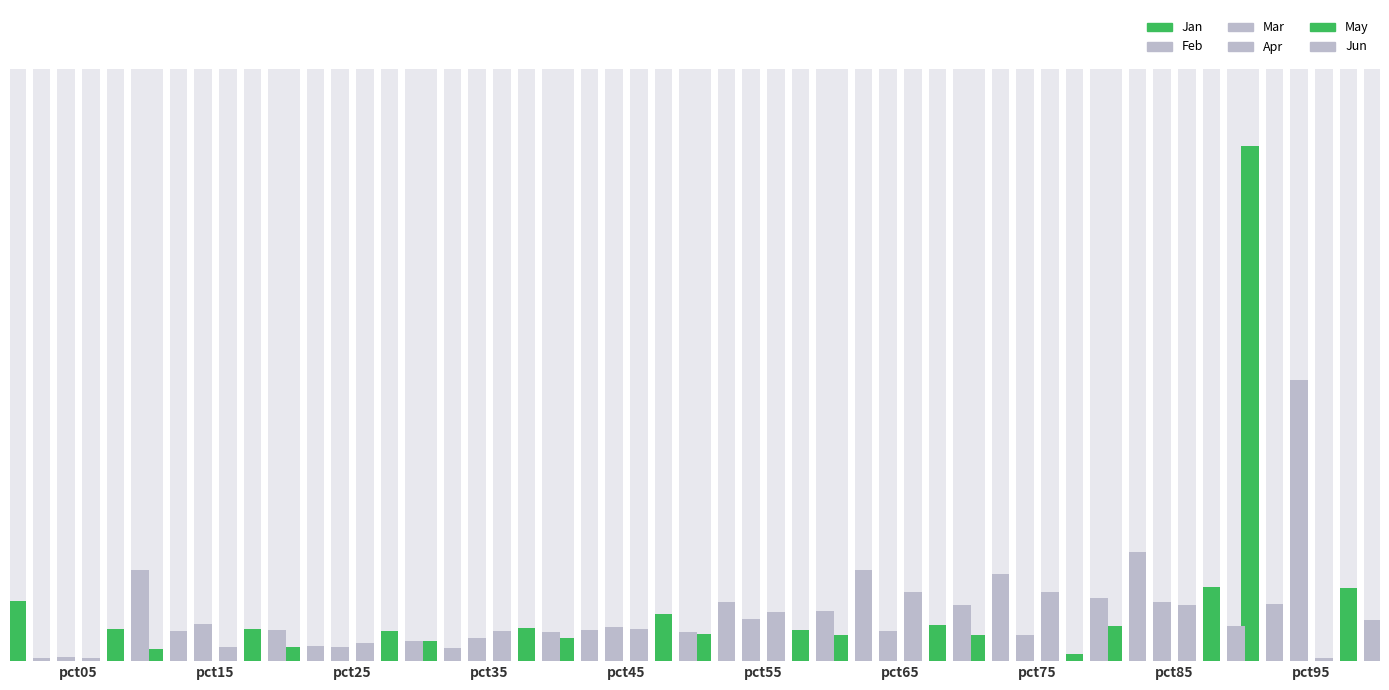

The value of May at pct75 is -0.0. True or false?

True